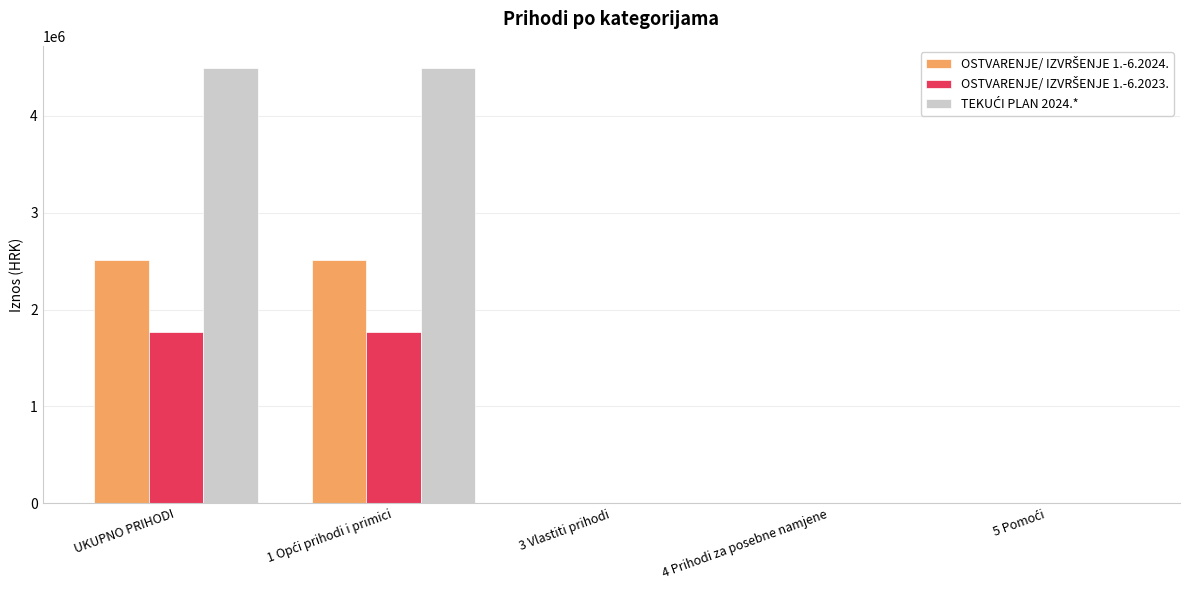

How many distinct data groups are displayed?

3